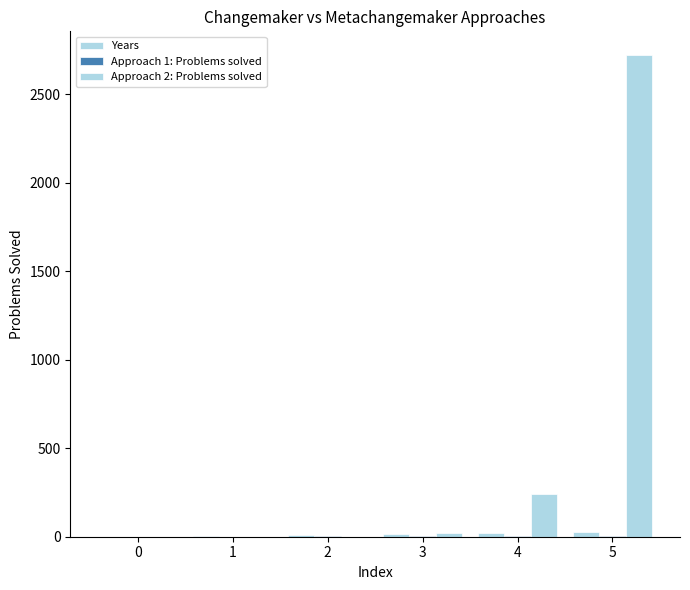

How many groups of bars are there?

6